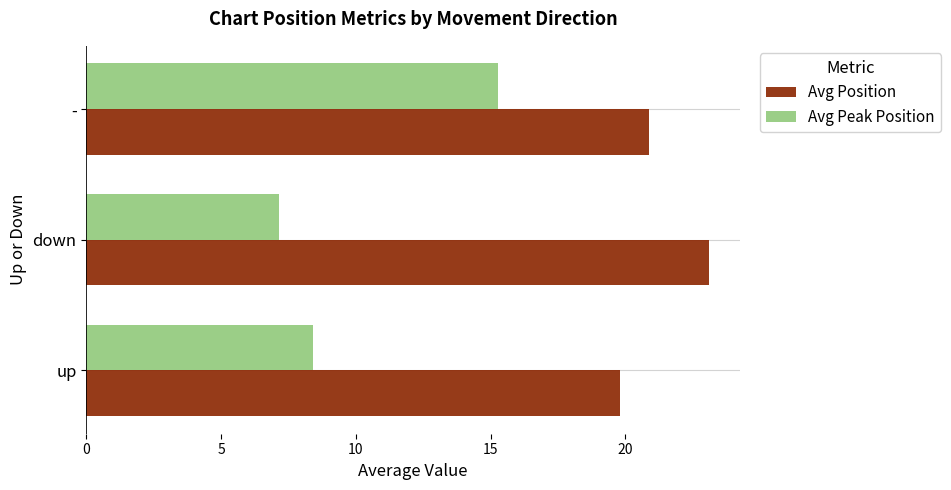

Count the number of data series in this chart.

2